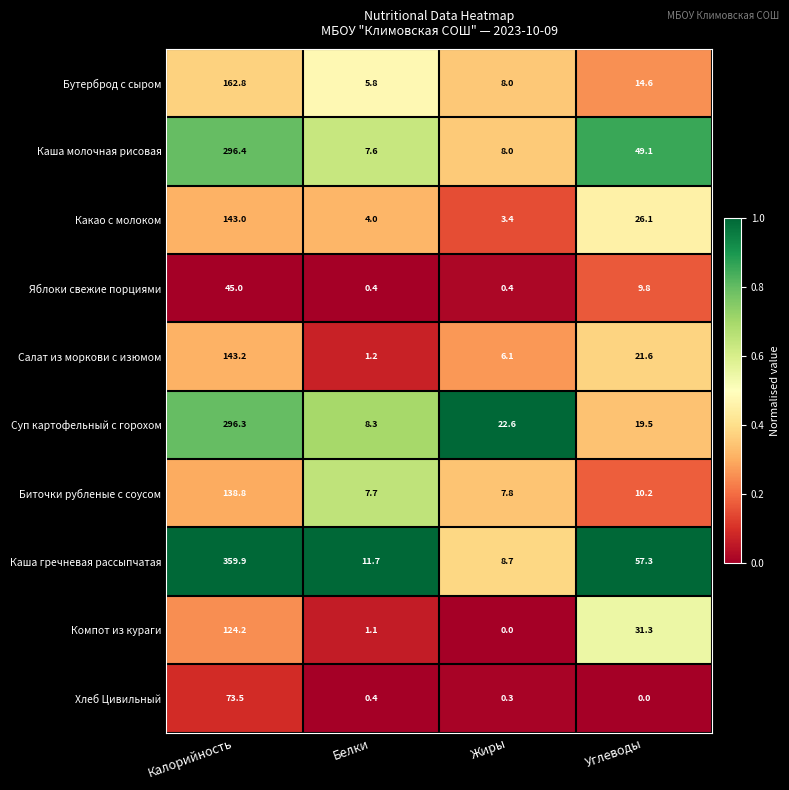

At Углеводы, list the series in order from largest to smallest.

Каша гречневая рассыпчатая, Каша молочная рисовая, Компот из кураги, Какао с молоком, Салат из моркови с изюмом, Суп картофельный с горохом, Бутерброд с сыром, Биточки рубленые с соусом, Яблоки свежие порциями, Хлеб Цивильный